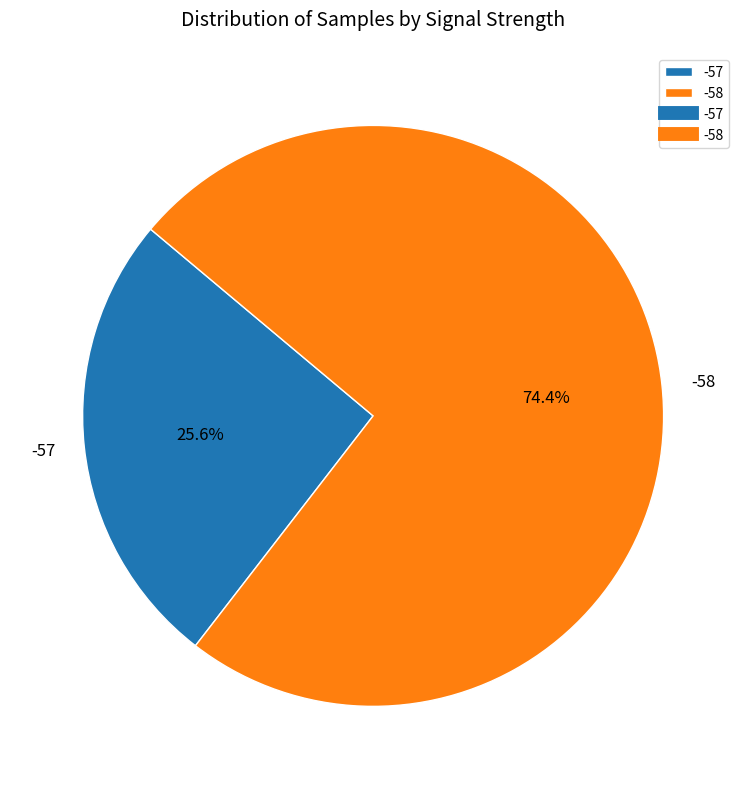

Rank the categories by value from lowest to highest.

-57, -58